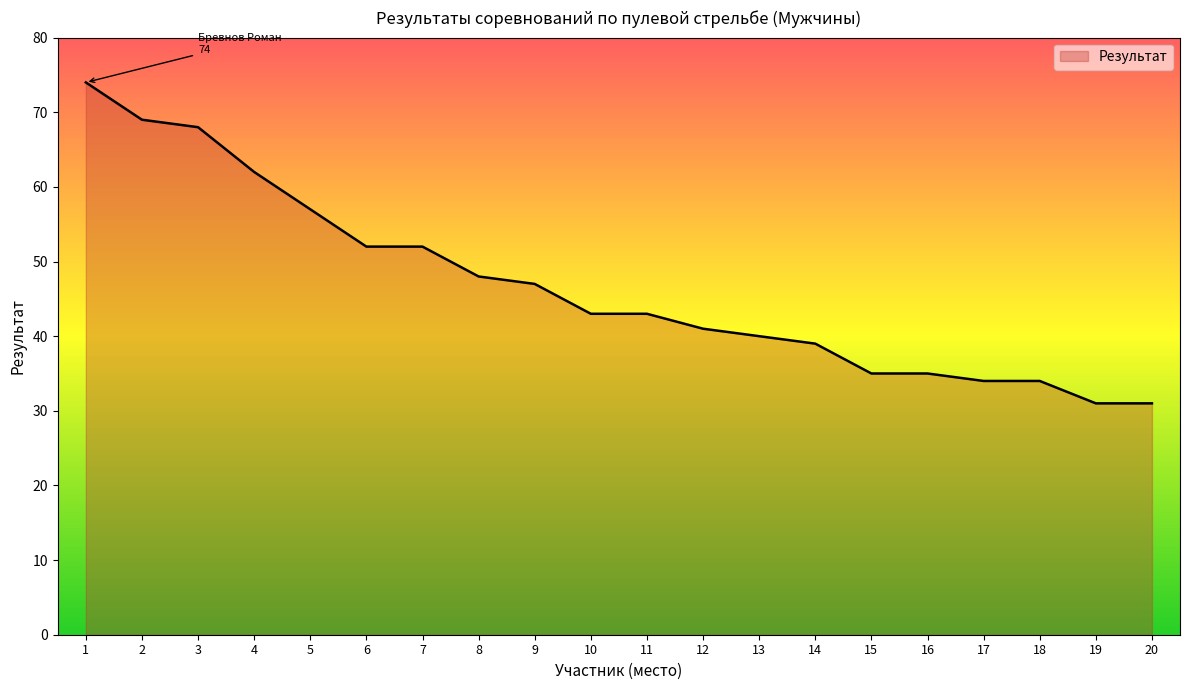

How many lines are shown in the chart?

1